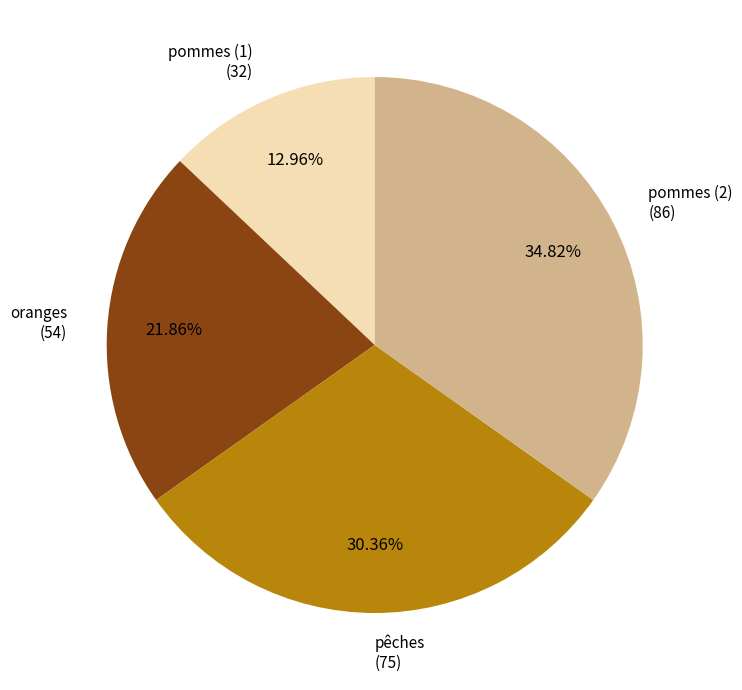

Is there any slice that represents more than half of the pie?

No